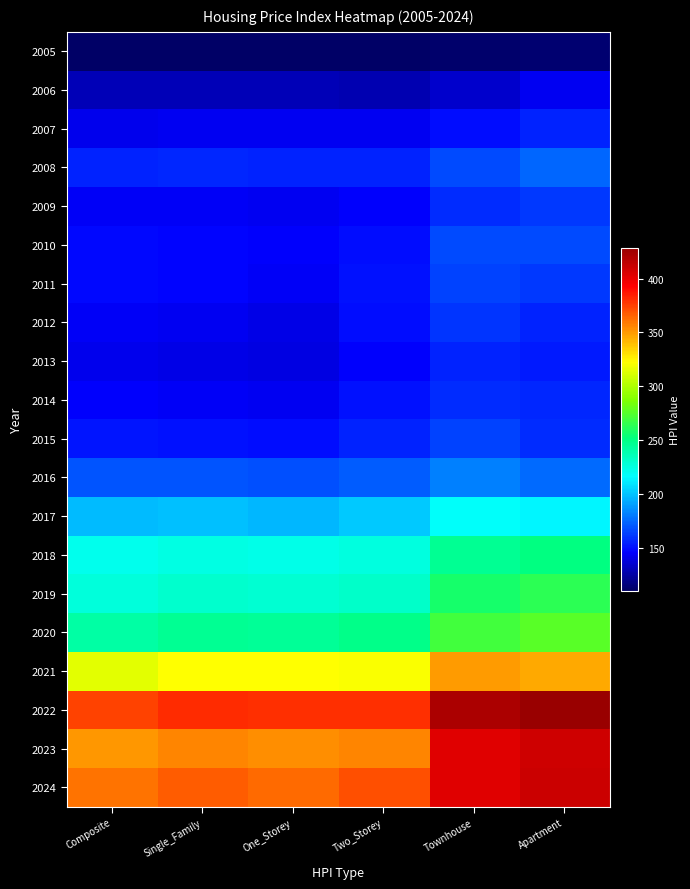

List the series in order of their peak value, highest first.

2022, 2024, 2023, 2021, 2020, 2019, 2018, 2017, 2016, 2008, 2010, 2015, 2011, 2009, 2012, 2014, 2013, 2007, 2006, 2005